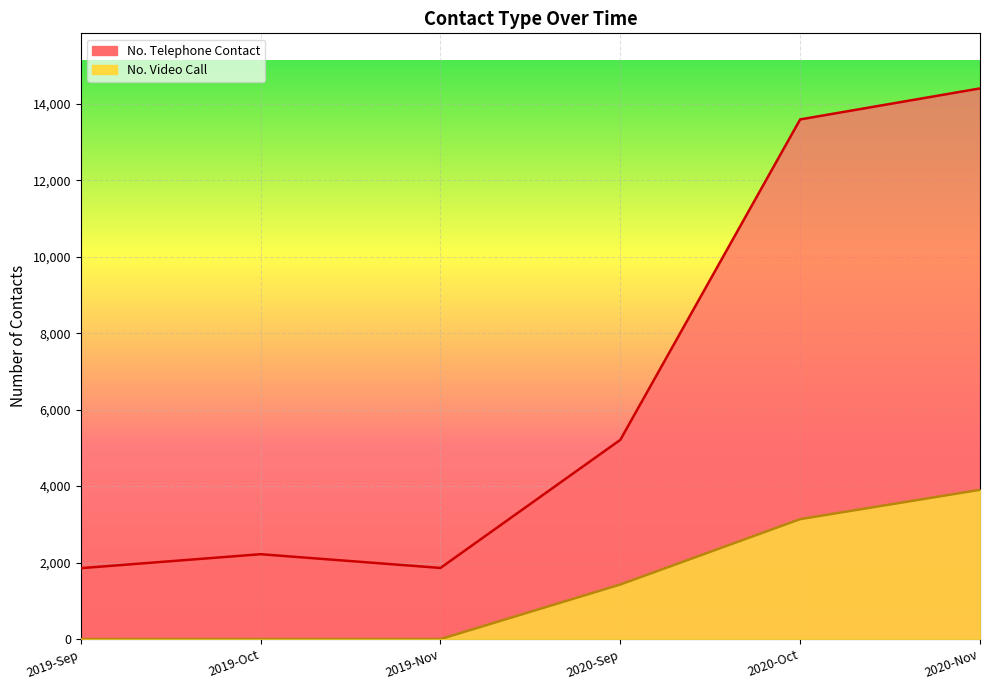

Is it true that No. Video Call equals 0 at 2019-Sep?

True